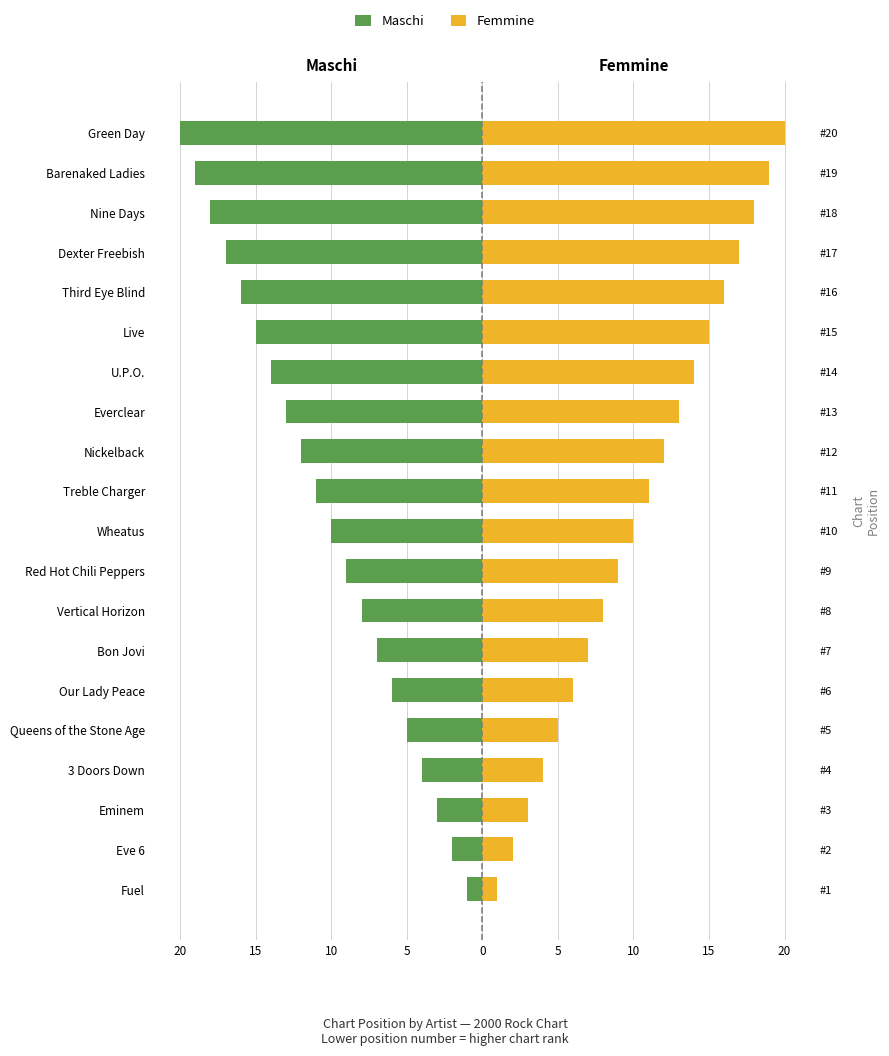

Reading left to right, what are all the values shown in this chart?

Maschi: -1	-2	-3	-4	-5	-6	-7	-8	-9	-10	-11	-12	-13	-14	-15	-16	-17	-18	-19	-20
Femmine: 1	2	3	4	5	6	7	8	9	10	11	12	13	14	15	16	17	18	19	20